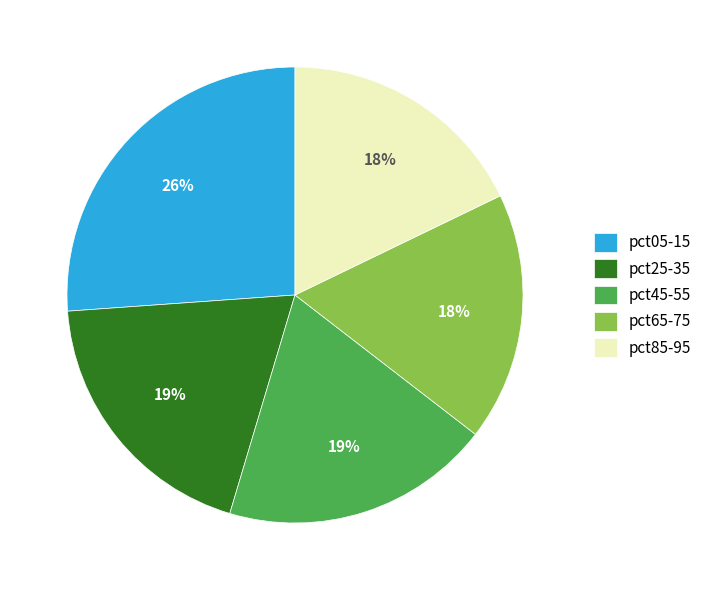

To the nearest percent, what percentage of the pie is pct25-35?

19%